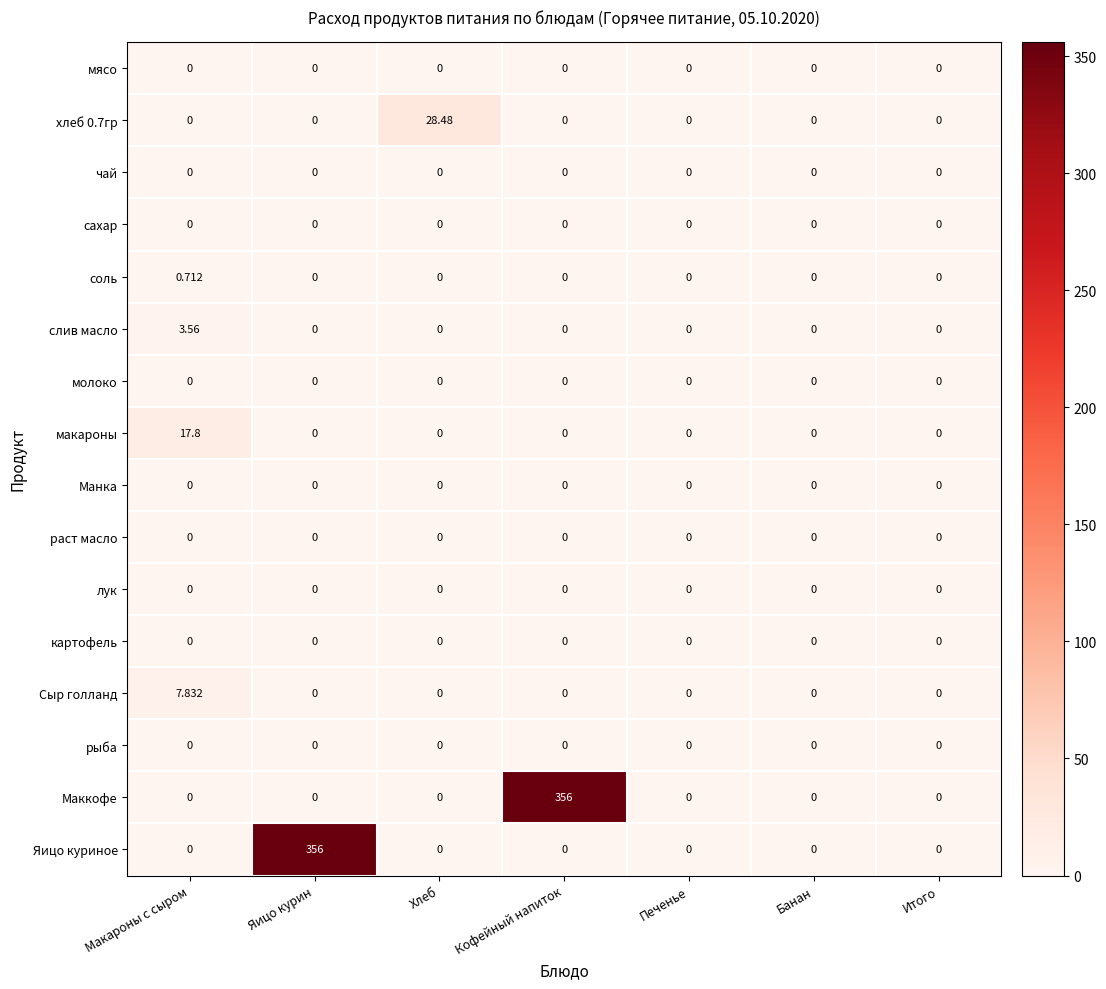

Which category has the highest value in the соль series?

Макароны с сыром